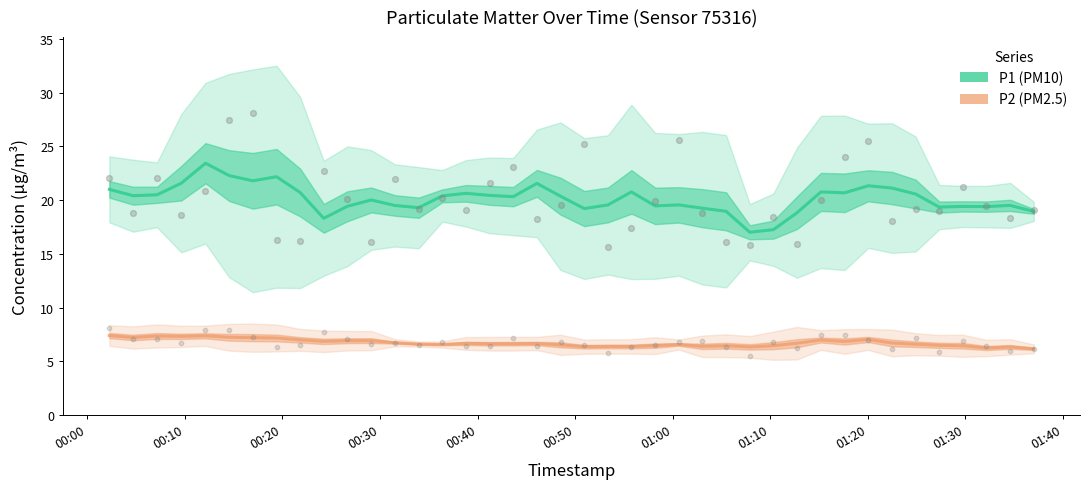

What are all the series names shown in the legend?

P1 (PM10), P2 (PM2.5)